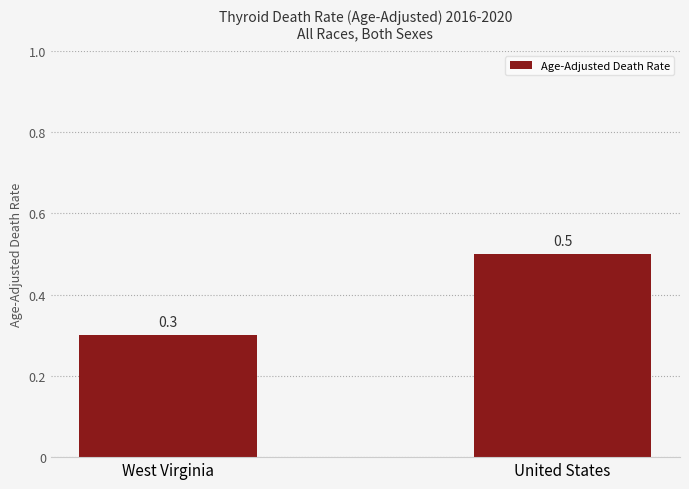

List the labels in order of value, largest first.

United States, West Virginia